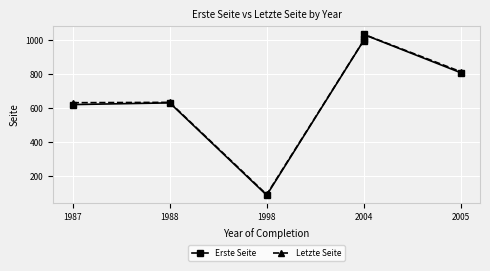

True or false: Letzte Seite has a value of 471 at 2004.

False